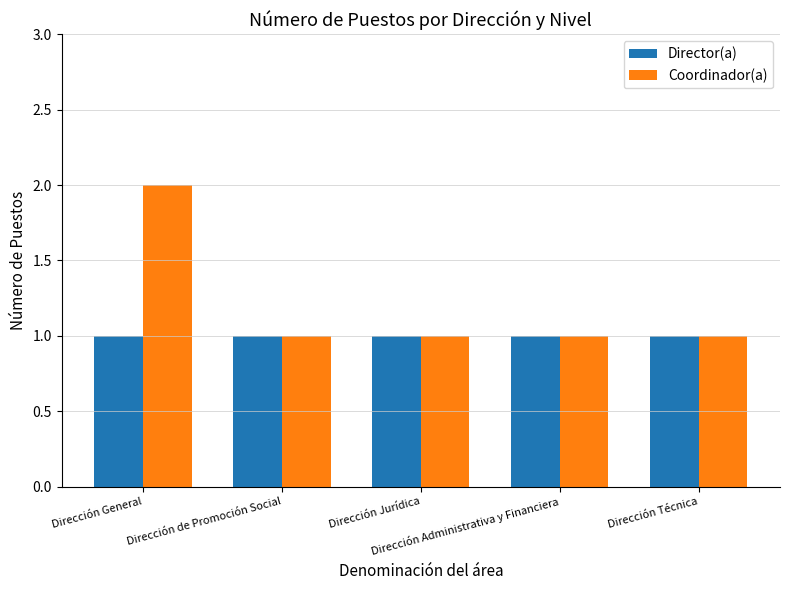

Count the number of data series in this chart.

2